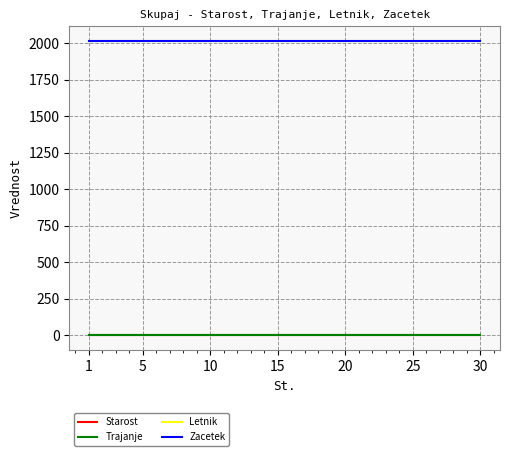

At how many categories does at least one series exceed 689?

30